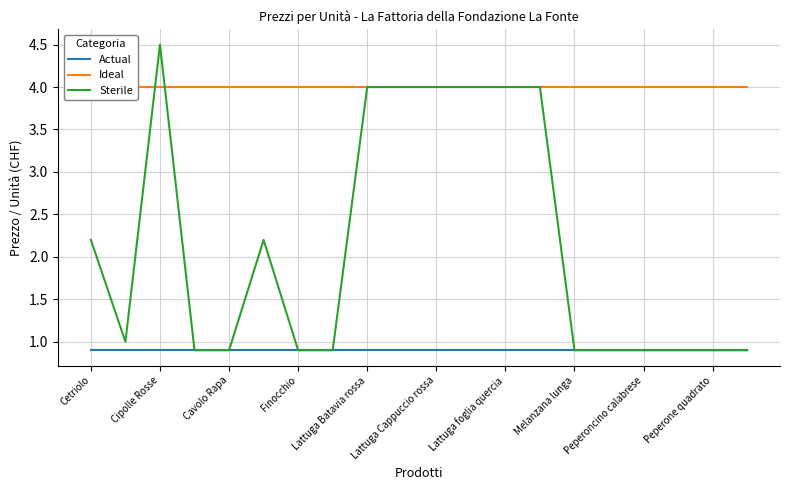

Rank the series by their average value, from lowest to highest.

Actual, Sterile, Ideal